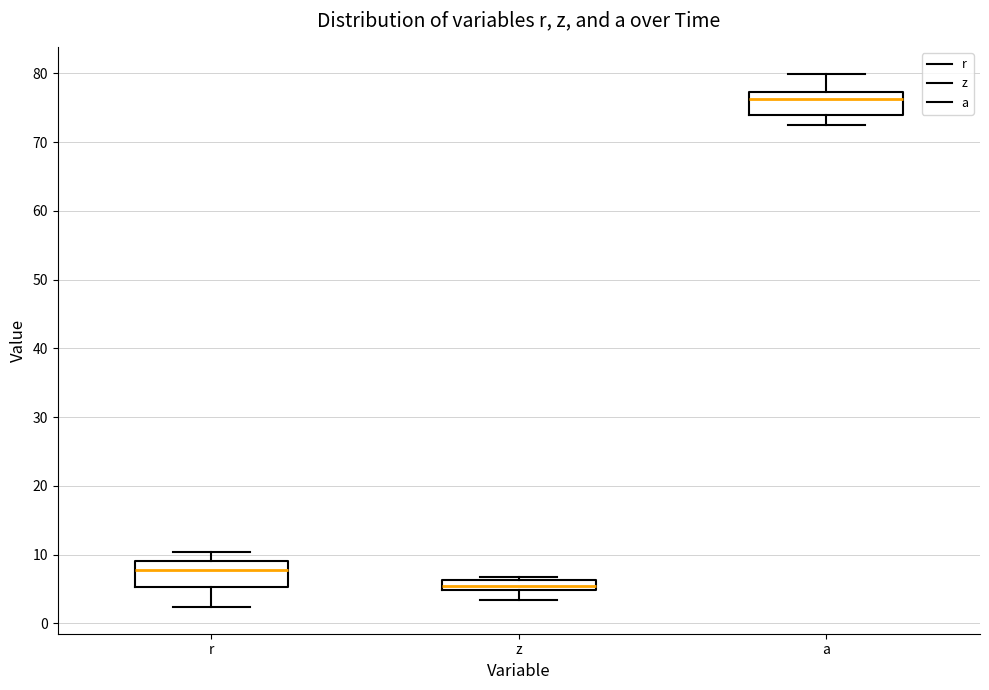

Which box has the lowest median line?

z